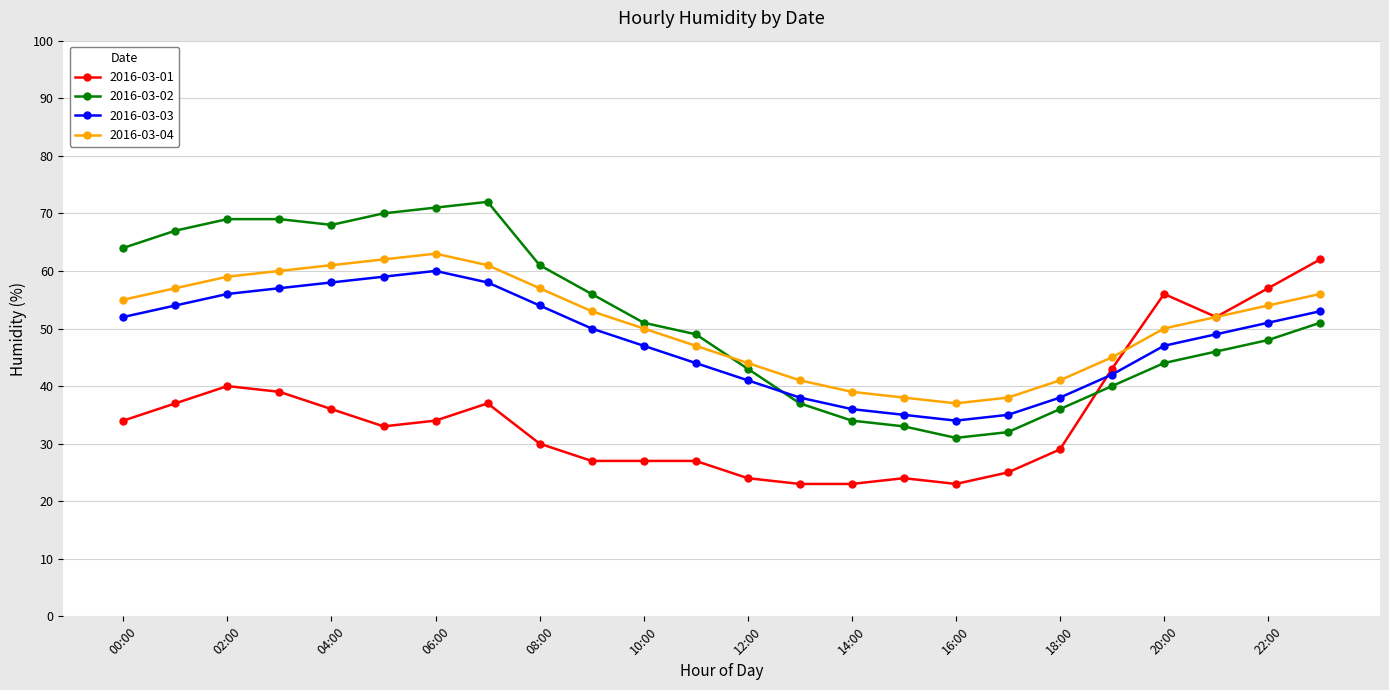

True or false: 2016-03-03 and 2016-03-04 intersect in this chart.

False